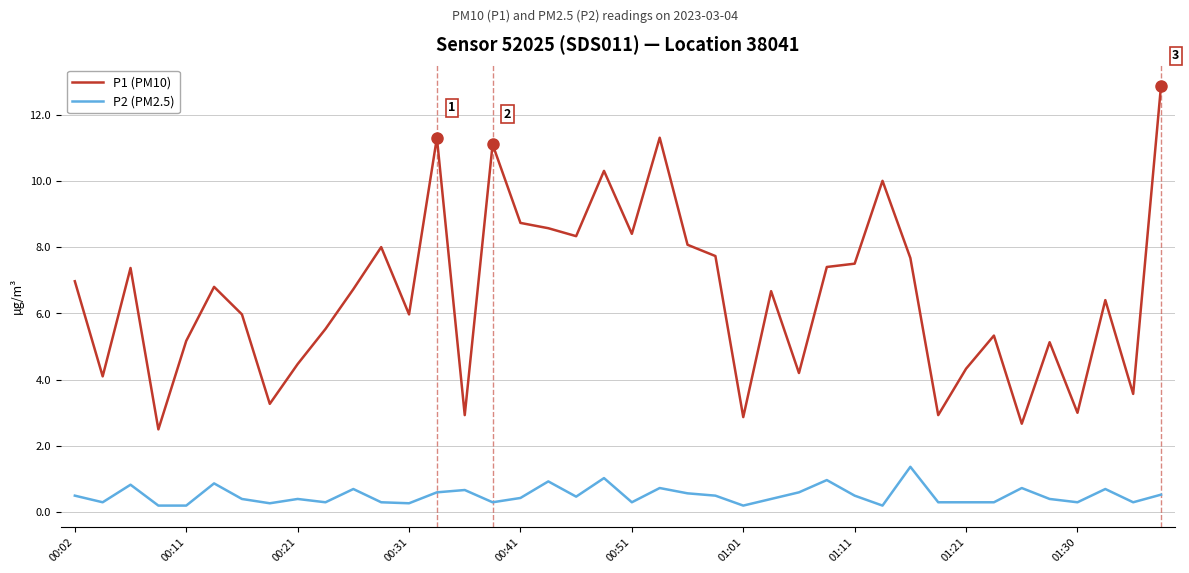

How many categories are shown in the chart?

40